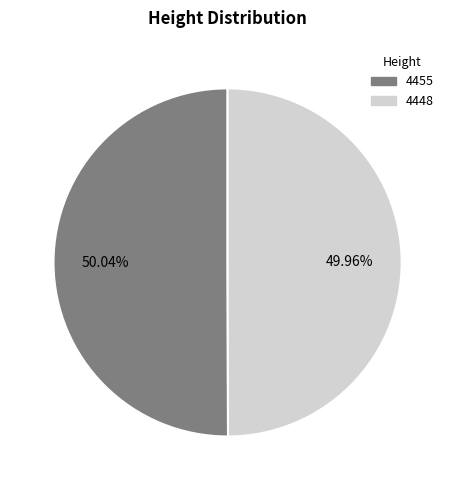

Approximately how many times larger is the value at 4455 compared to 4448?

1.0